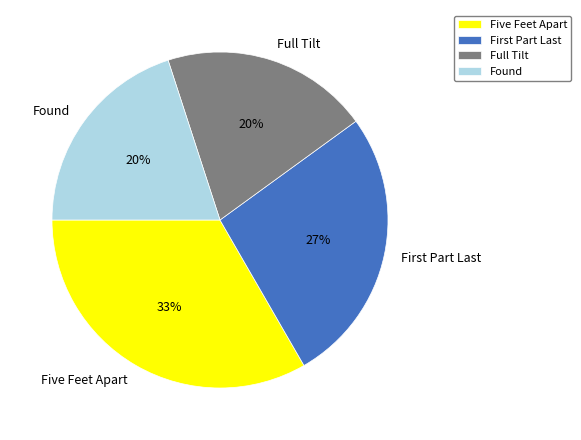

How many slices are in this pie chart?

4